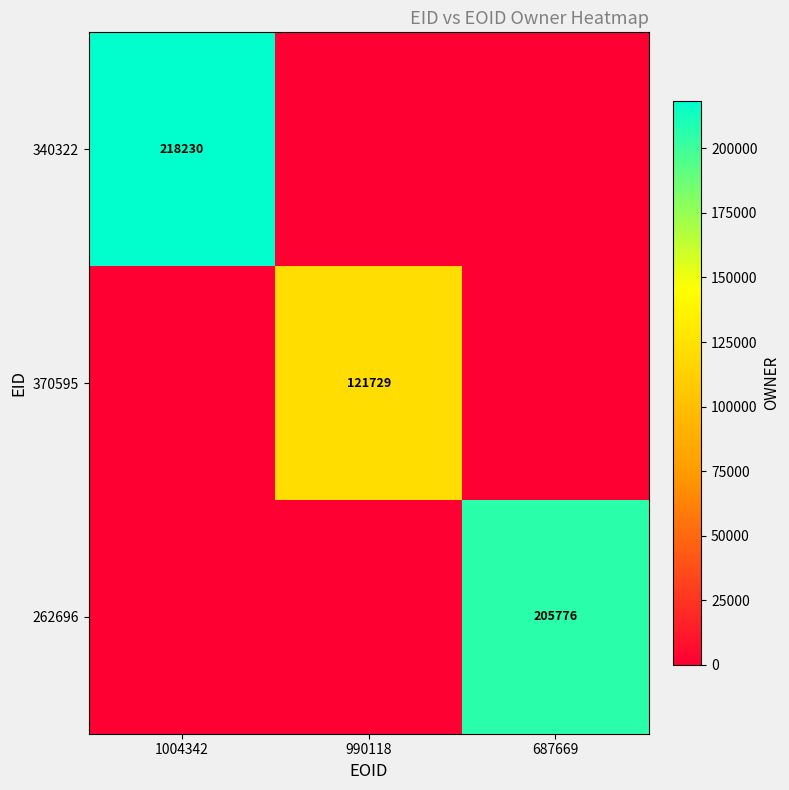

The 340322 series shows 374782 at 1004342. True or false?

False